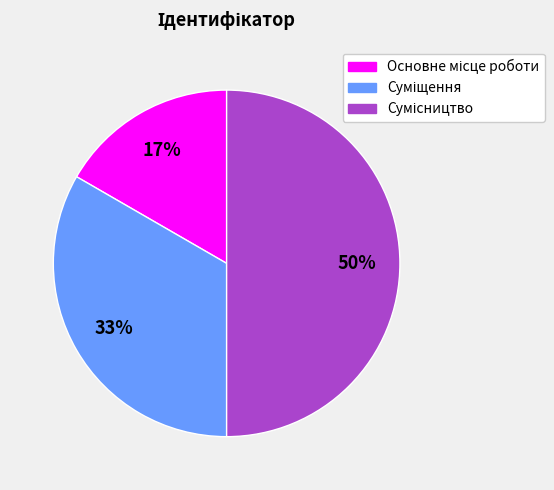

To the nearest percent, what portion does Сумісництво represent?

50%